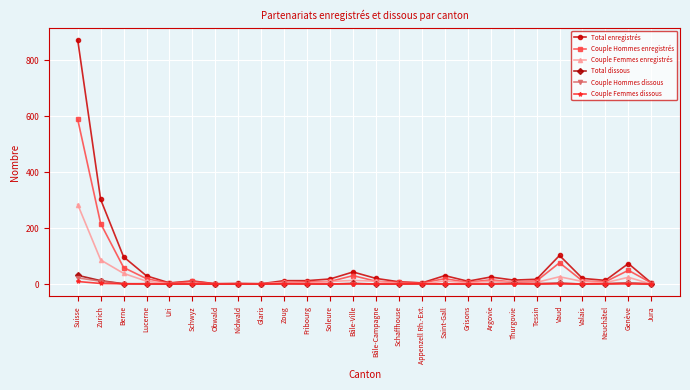

The Couple Femmes dissous series shows 0 at Genève. True or false?

True